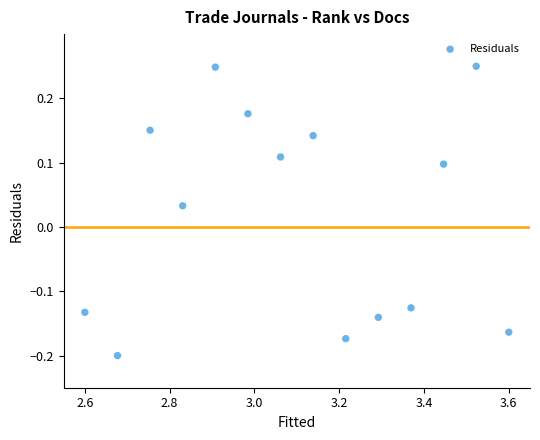

What is the range of X values (max minus min)?

1.0